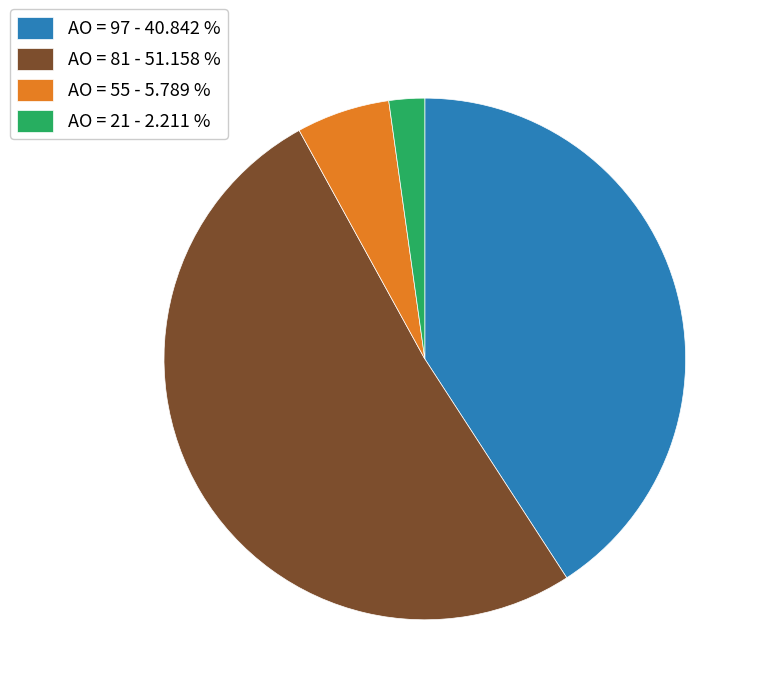

Rank the categories by value from highest to lowest.

AO = 81 - 51.158 %, AO = 97 - 40.842 %, AO = 55 - 5.789 %, AO = 21 - 2.211 %